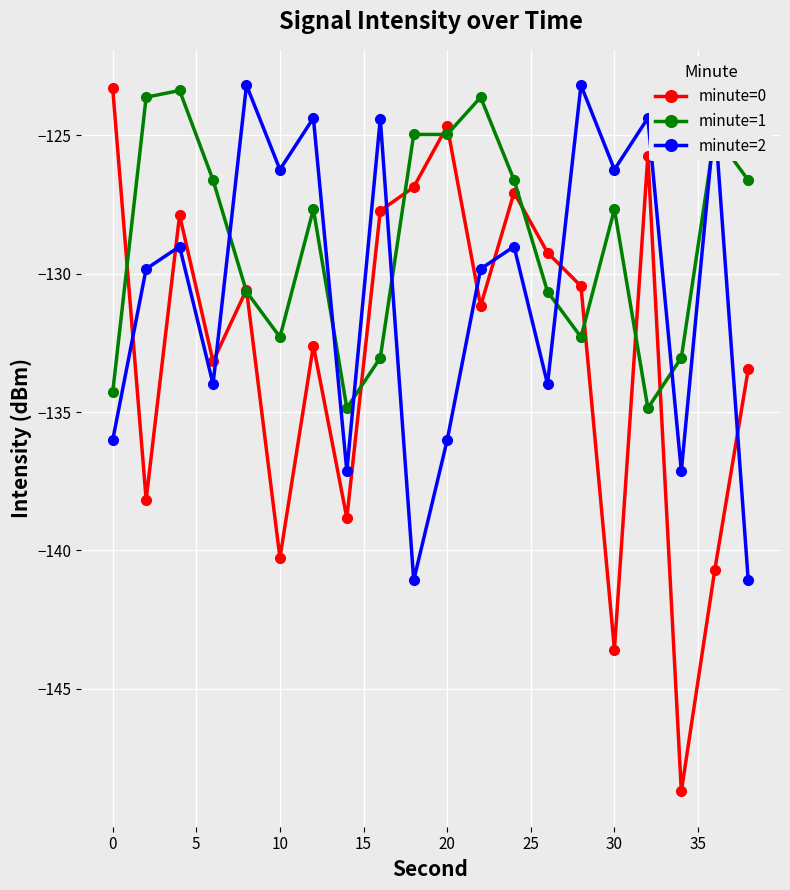

True or false: minute=0 and minute=2 cross at least once.

True